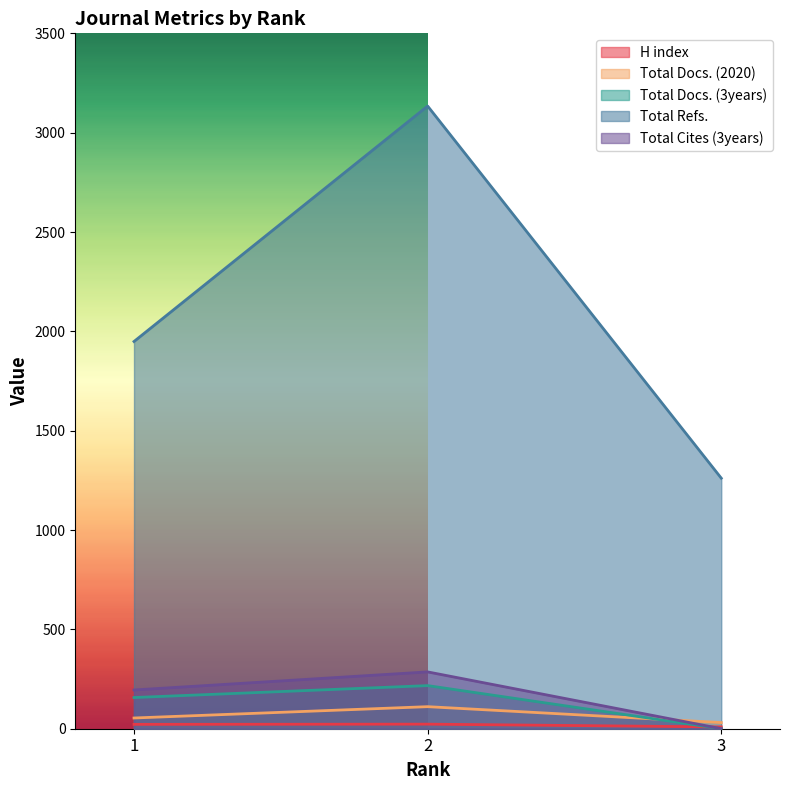

How many values in the Total Refs. series are below 1949?

1